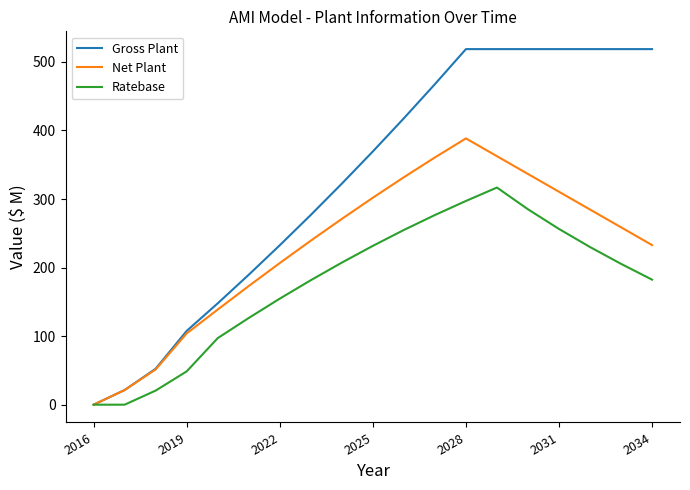

Does the chart display data point markers on the line(s)?

No